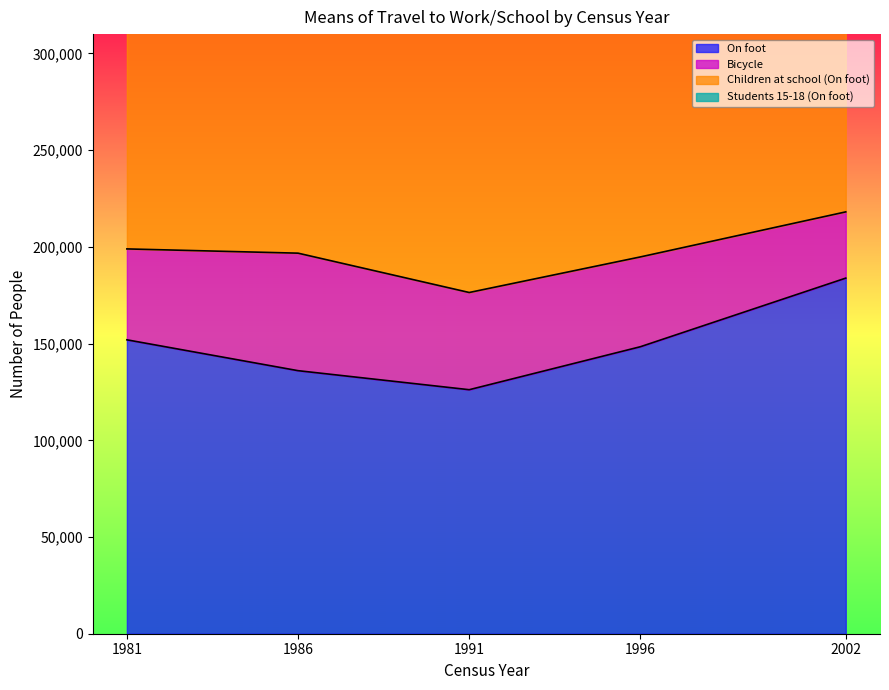

In Children at school (On foot), how many points are higher than both neighbors (excluding endpoints)?

1